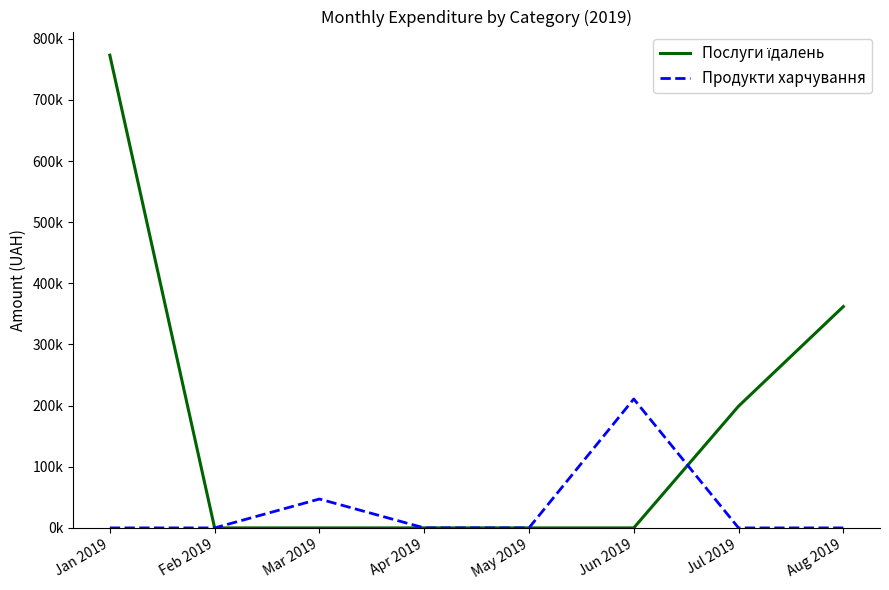

Does the chart display data point markers on the line(s)?

No